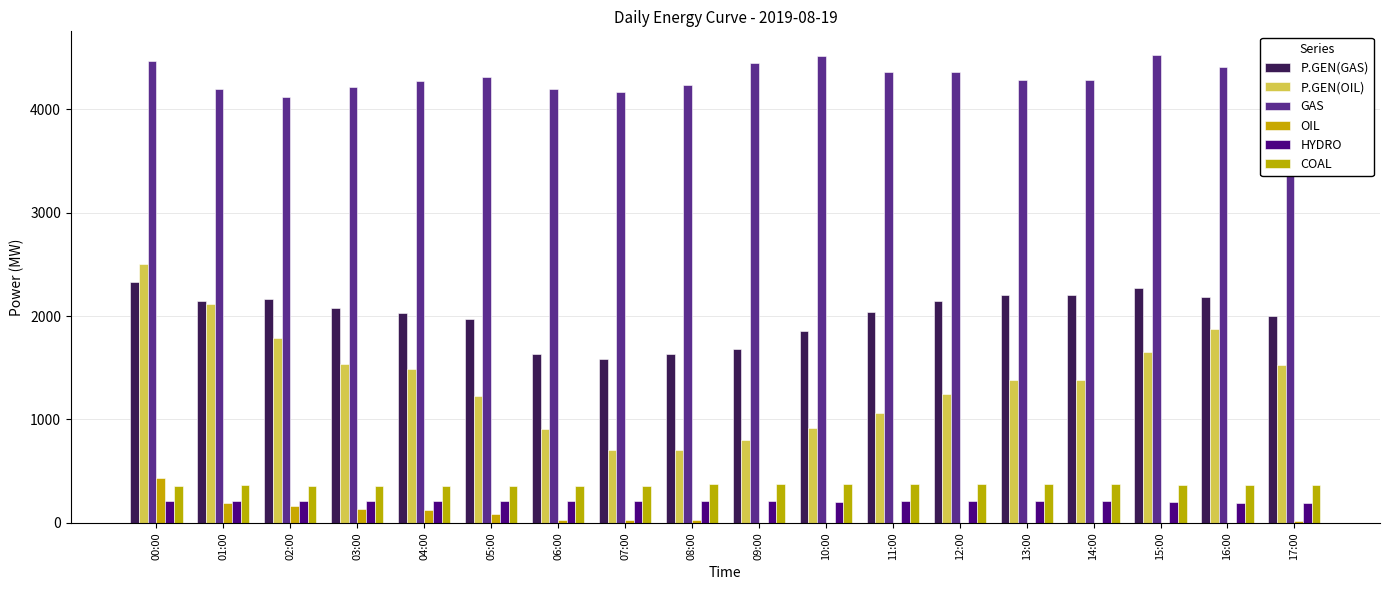

How many categories are shown in the chart?

18